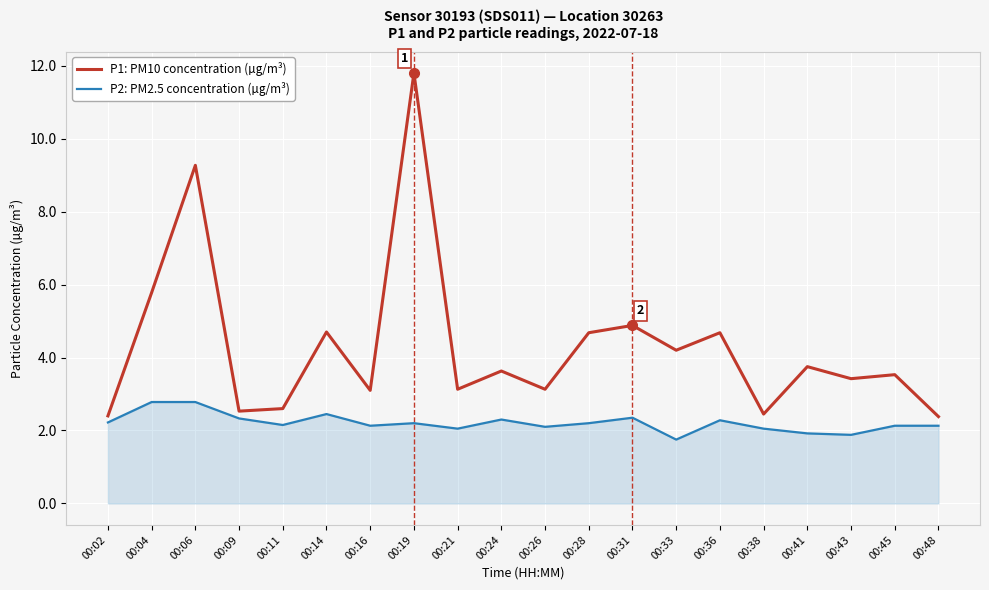

True or false: P2: PM2.5 concentration (µg/m³) and P1: PM10 concentration (µg/m³) cross at least once.

False